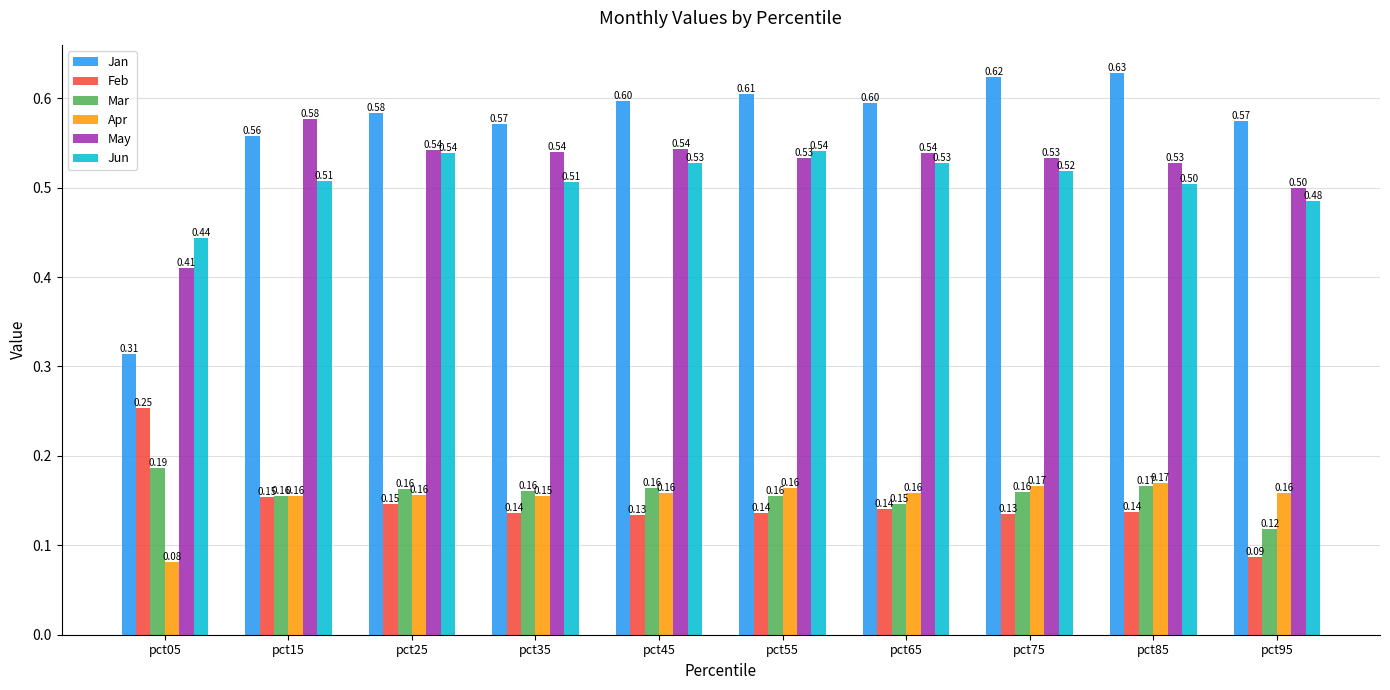

List the series in order of their peak value, highest first.

Jan, May, Jun, Feb, Mar, Apr